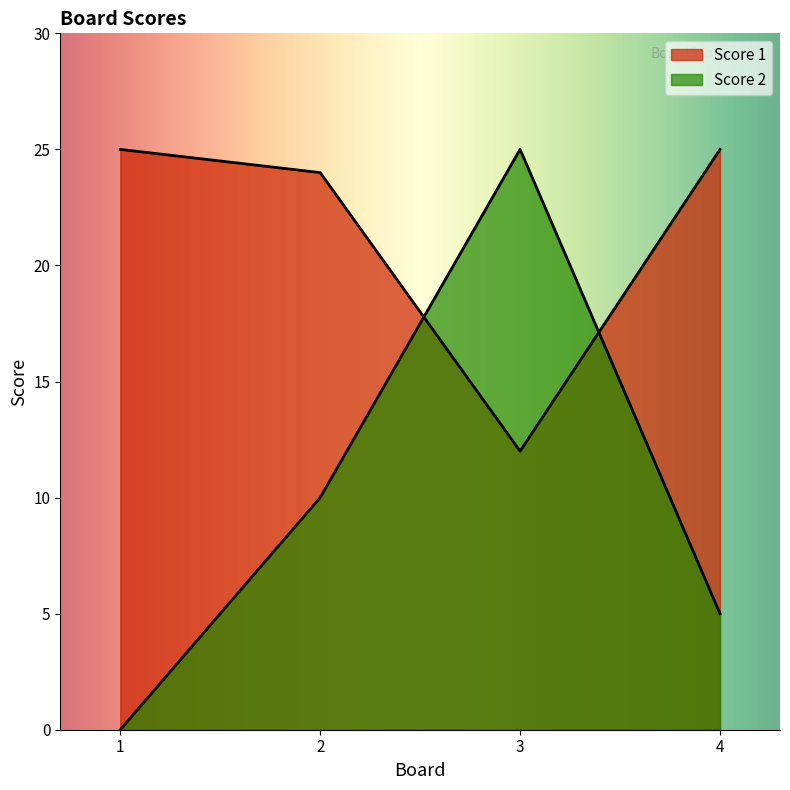

What is the difference between the Score 1 values at 1 and 3?

13